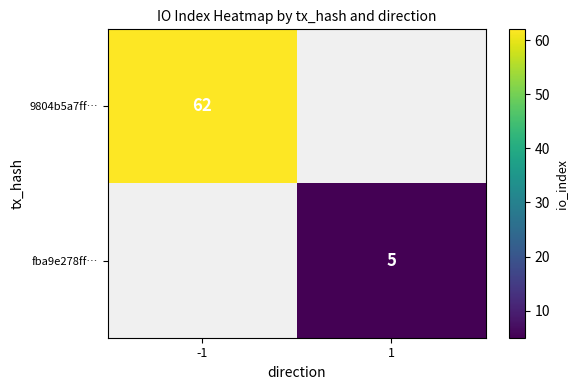

The fba9e278ff… series shows 8 at 1. True or false?

False